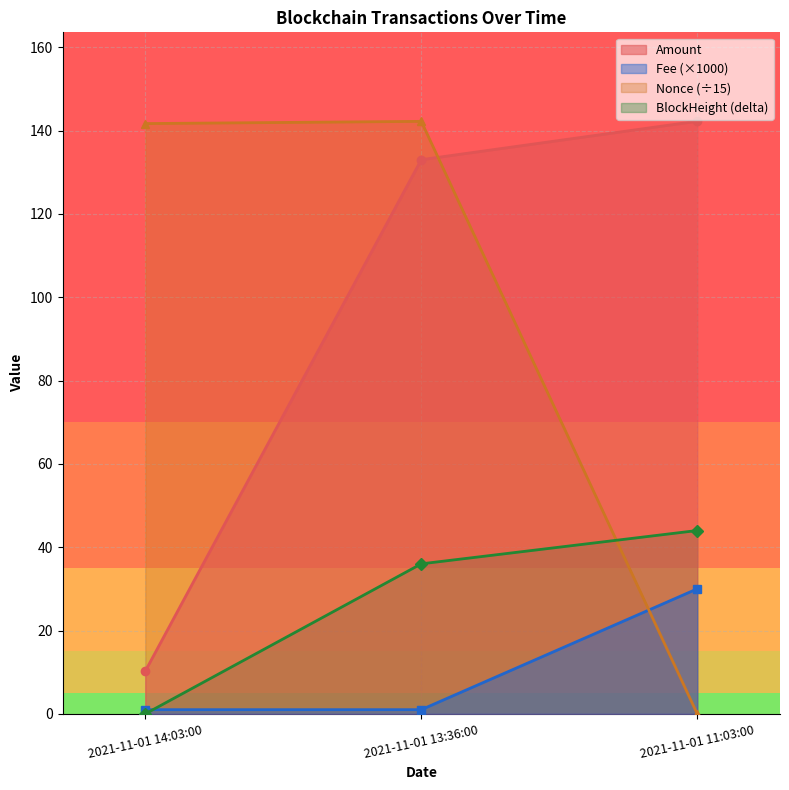

Which series has the largest range (max minus min)?

Nonce (÷15)